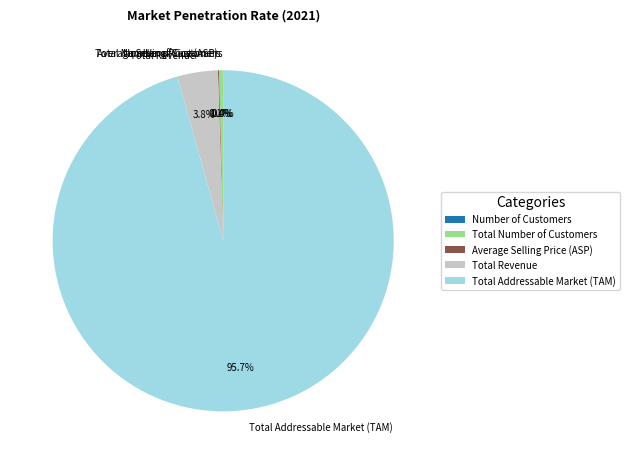

The Total Revenue slice represents 4% of the pie. True or false?

True